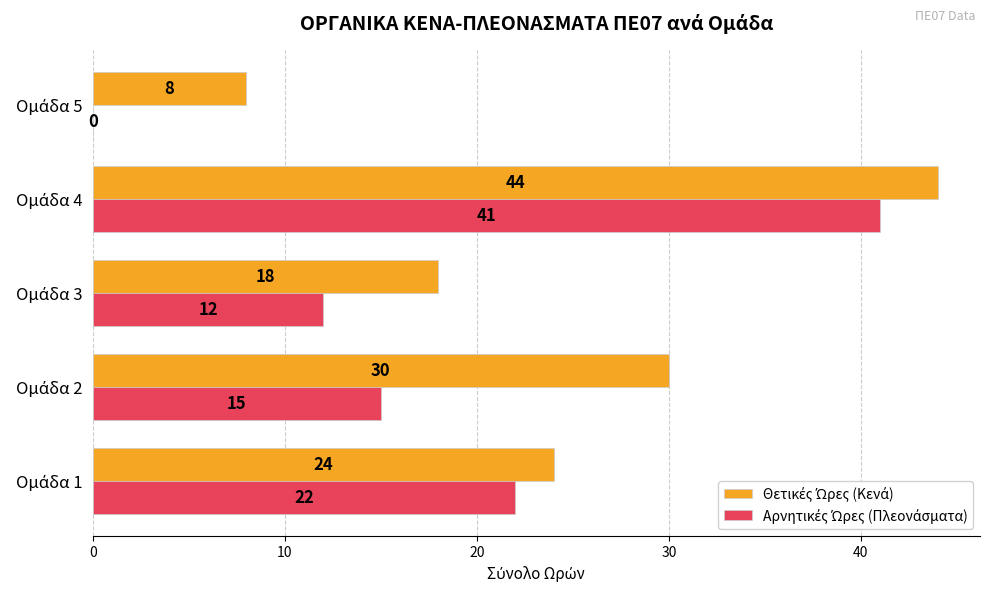

What is the maximum value shown in the chart?

44